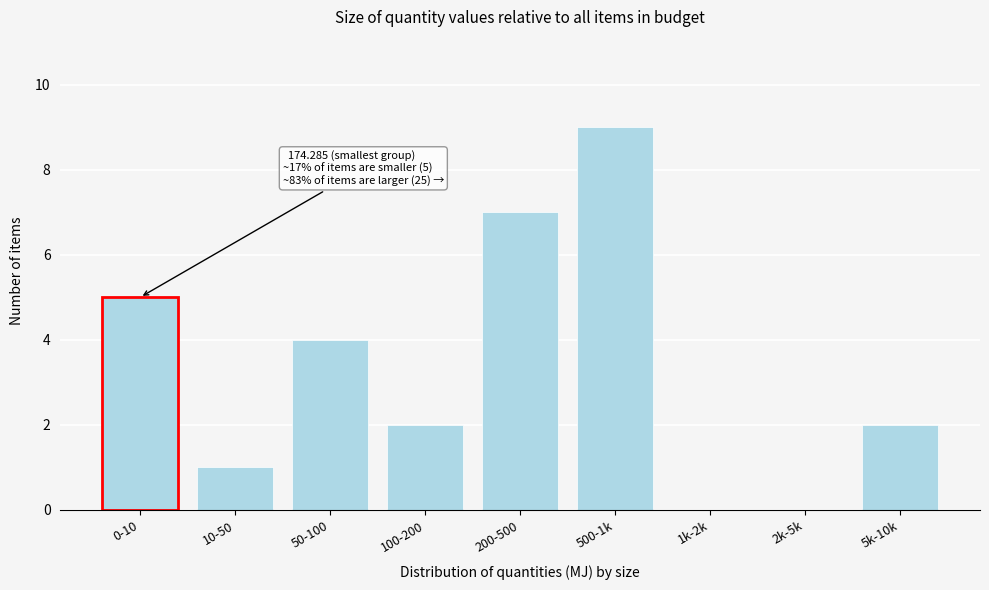

Reading left to right, extract all data points from this chart.

0-10=5	10-50=1	50-100=4	100-200=2	200-500=7	500-1k=9	1k-2k=0	2k-5k=0	5k-10k=2